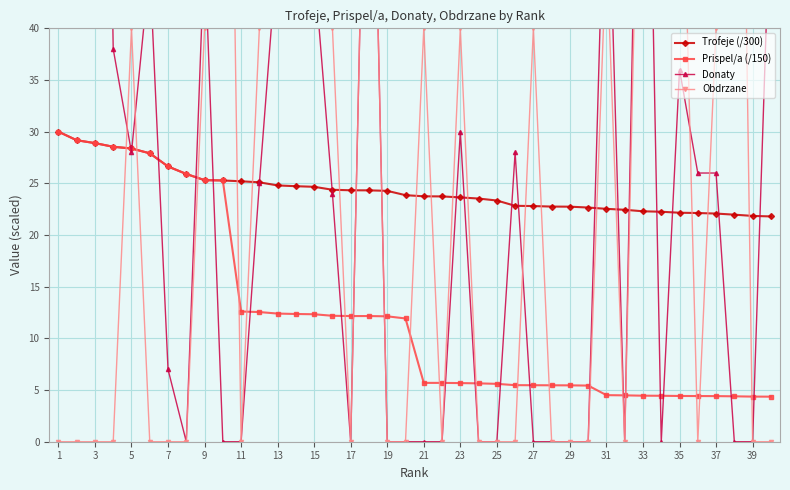

List the series in order of their peak value, highest first.

Donaty, Obdrzane, Trofeje (/300), Prispel/a (/150)